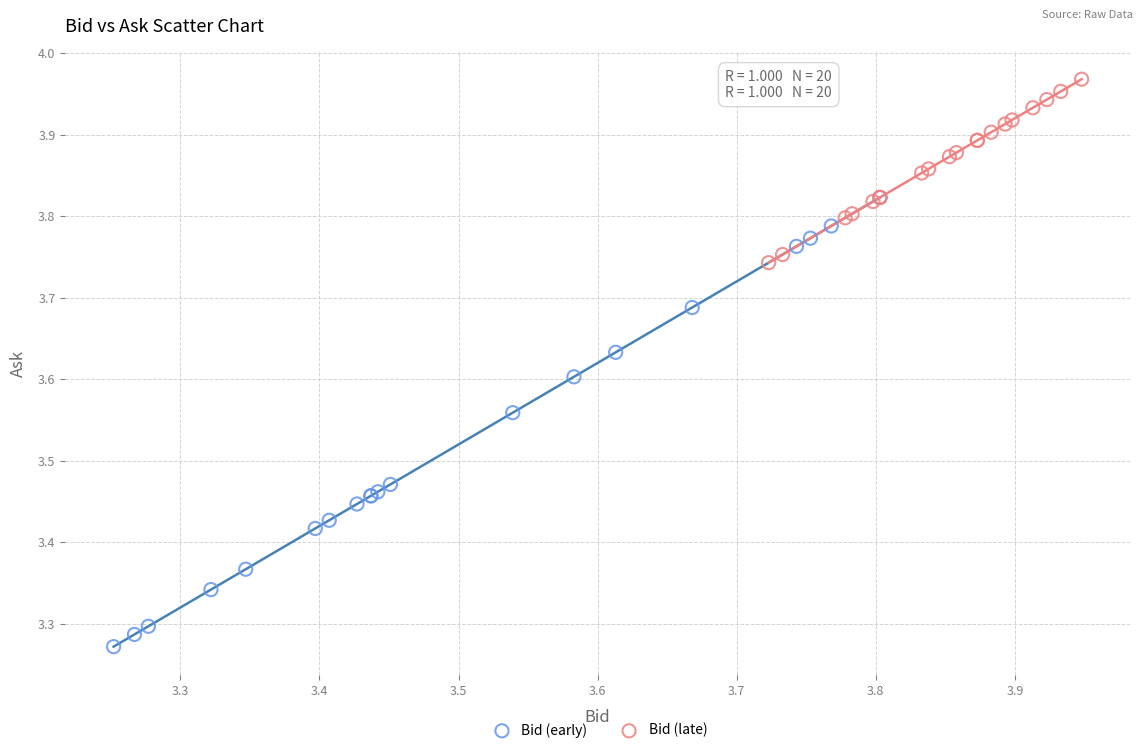

What are all the series names shown in the legend?

Bid (early), Bid (late)